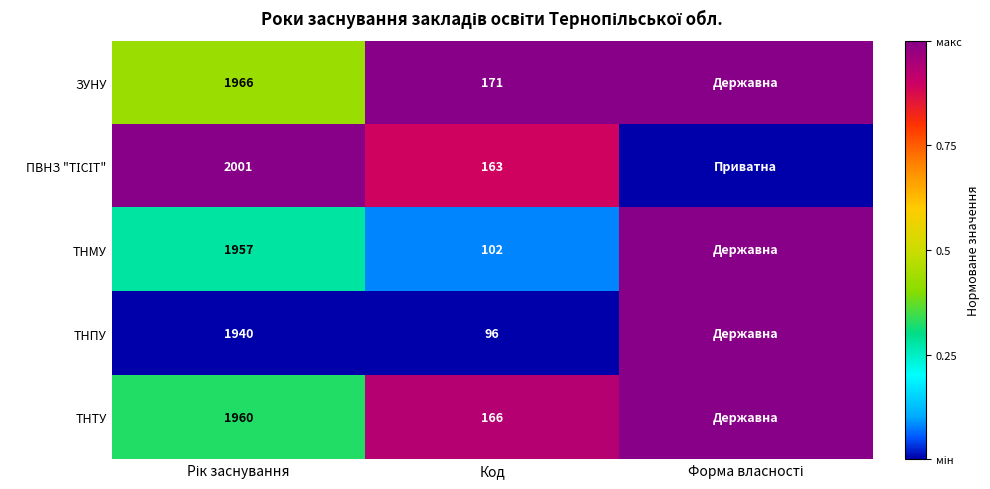

Is the value of ТНМУ at Код greater than the value of ТНПУ at Код?

Yes